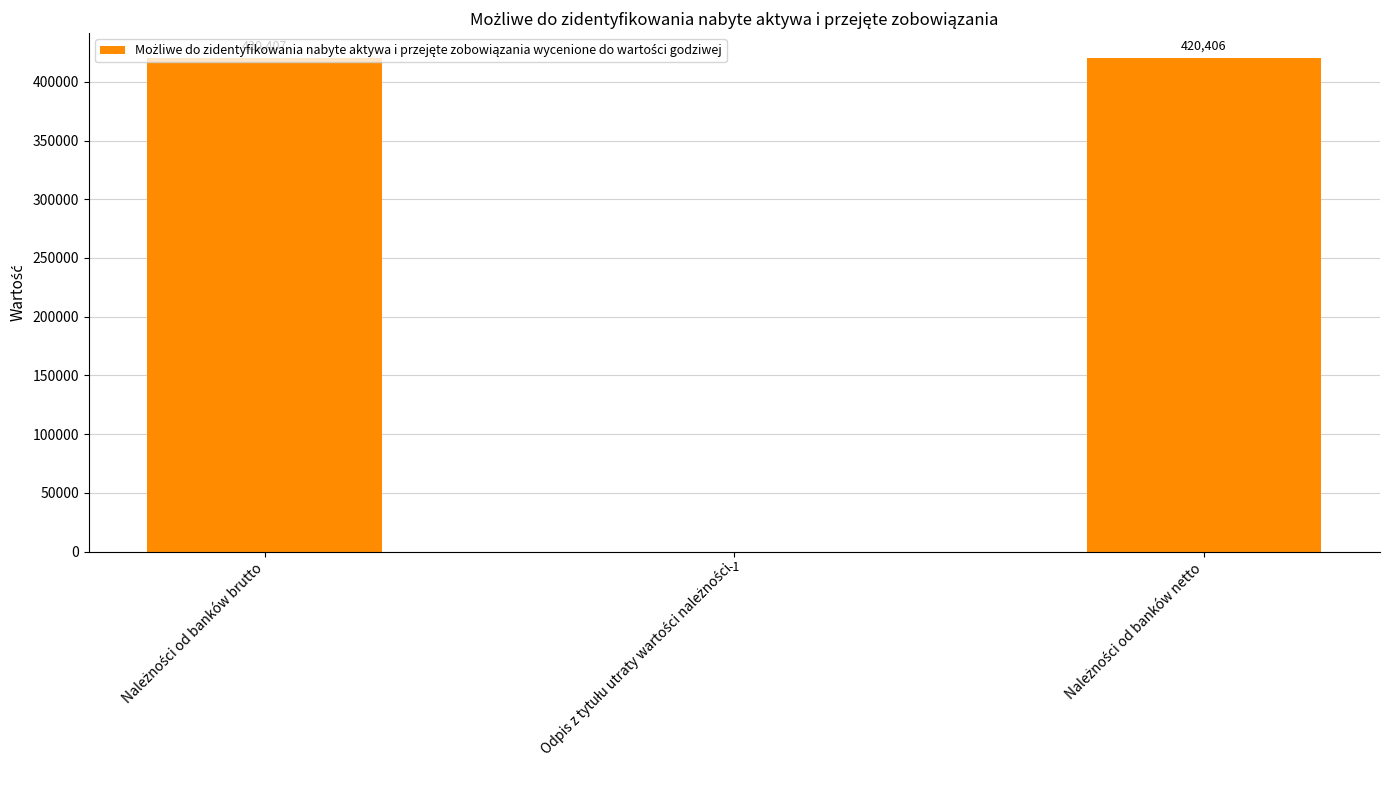

What is the maximum value shown in the chart?

420407